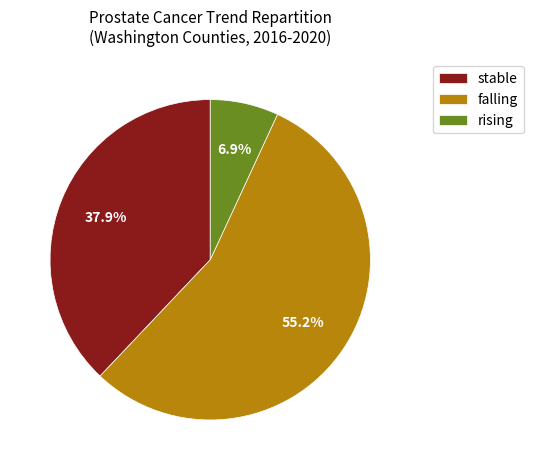

What percentage do falling and rising together represent?

62.1%